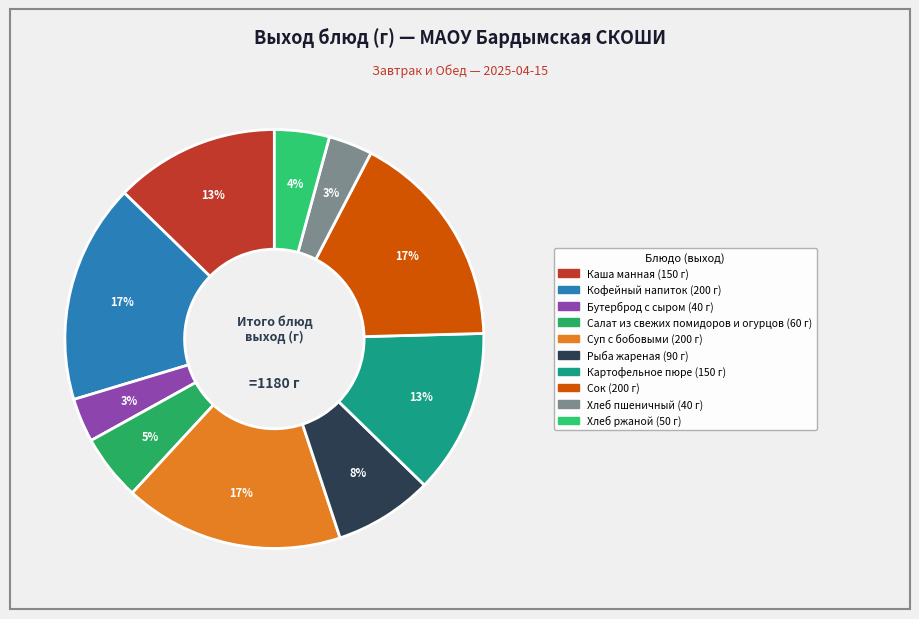

Does Картофельное пюре account for over 50% of the chart?

No